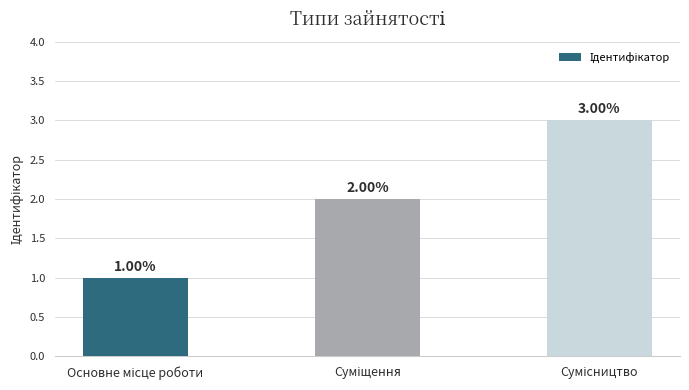

What is the average value?

2